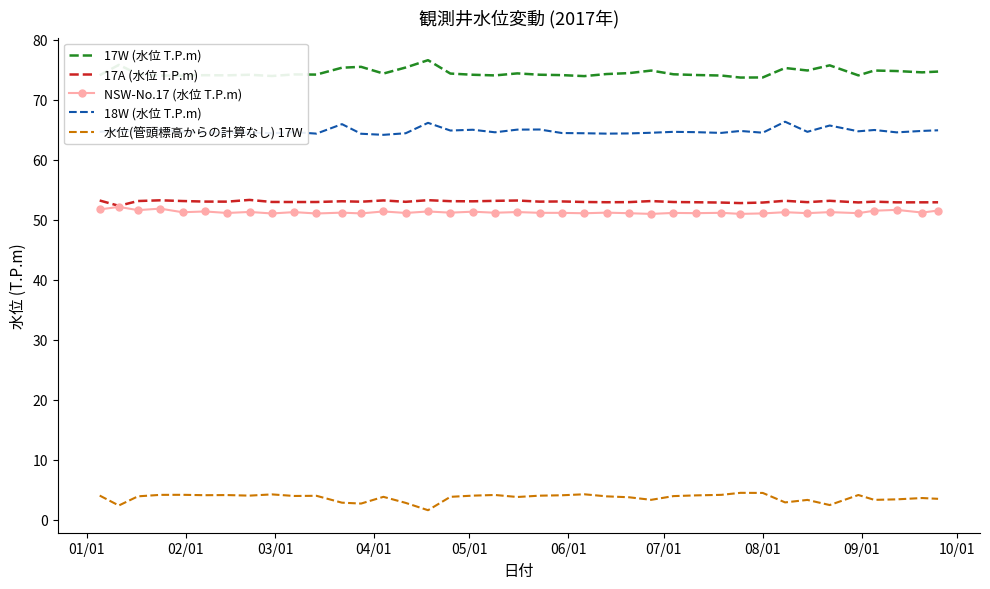

Which series has the largest total across all categories?

17W (水位 T.P.m)